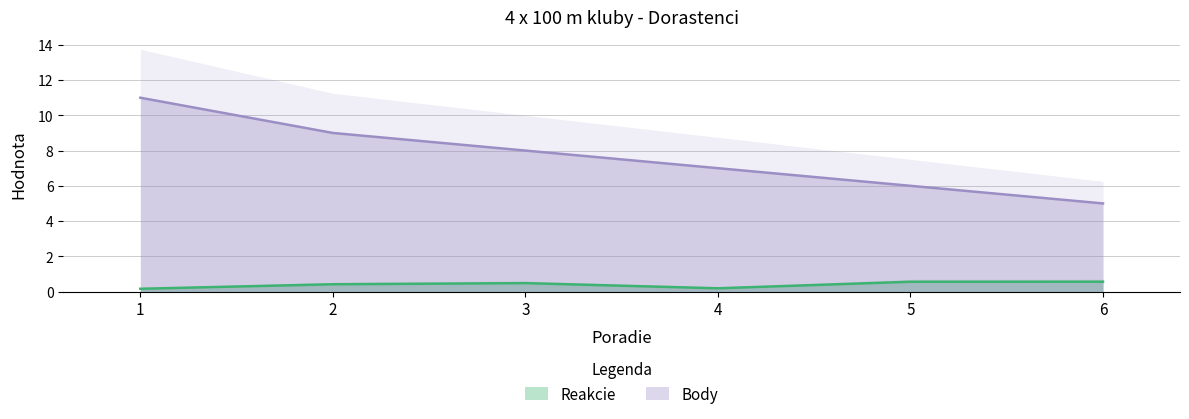

What are all the series names shown in the legend?

Reakcie, Body